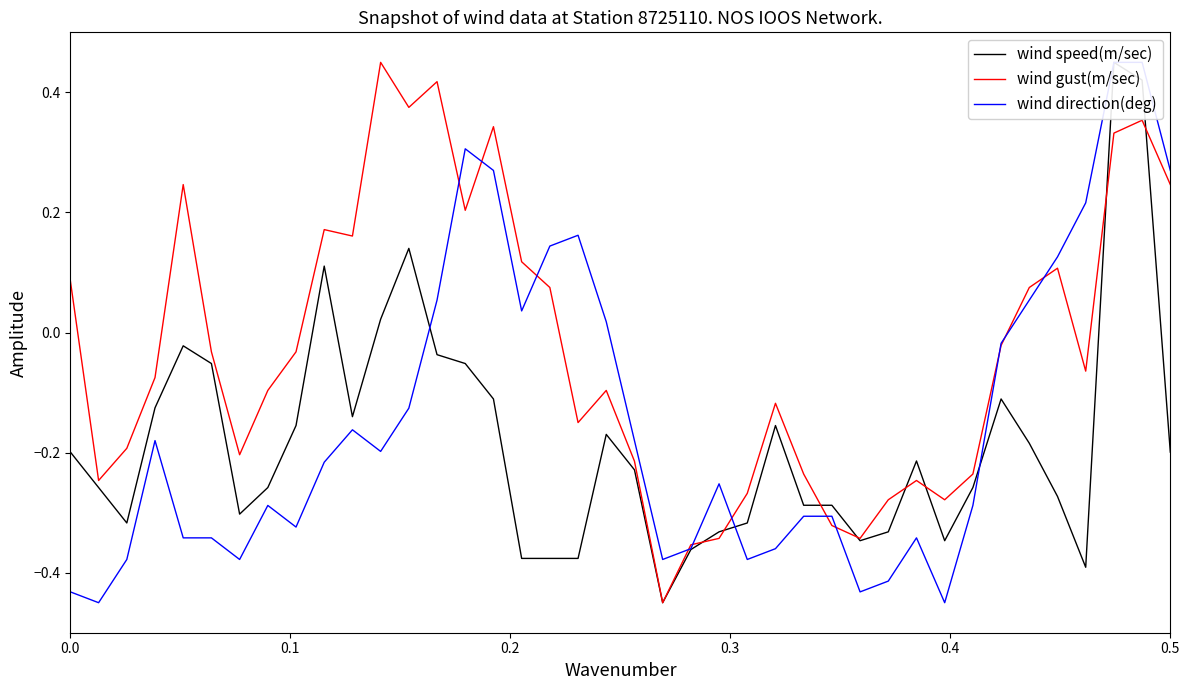

In wind direction(deg), how many points are higher than both neighbors (excluding endpoints)?

7